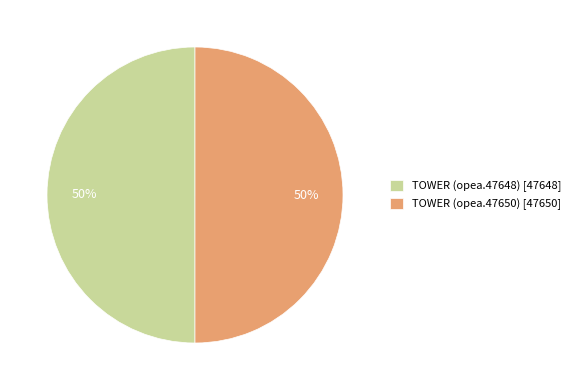

Count the number of slices in the pie.

2